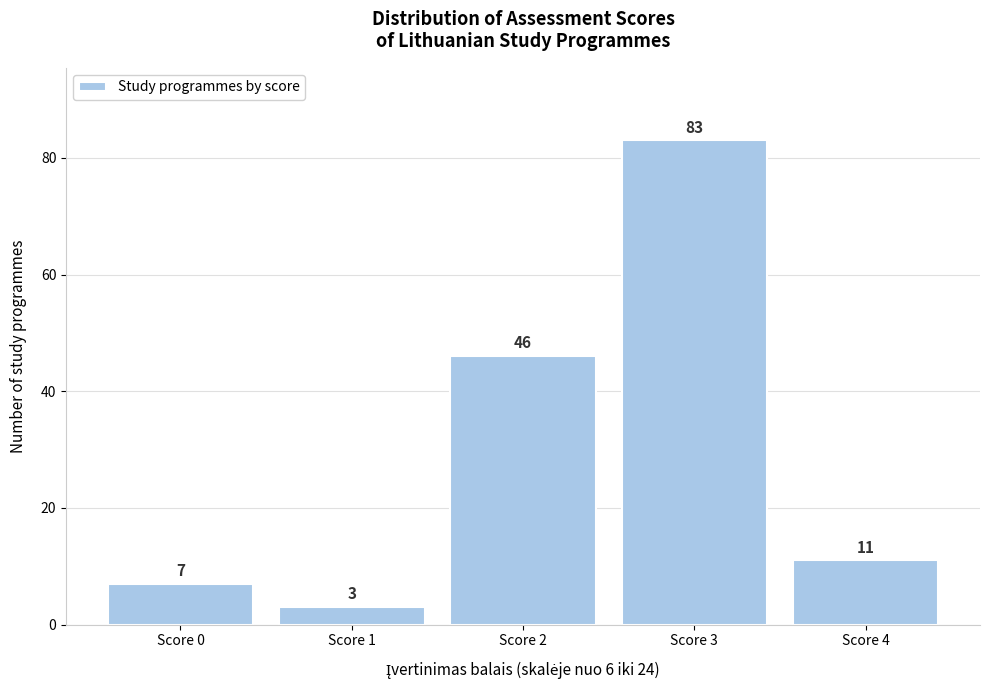

Reading right to left, transcribe all the data shown in this chart.

Score 4=11	Score 3=83	Score 2=46	Score 1=3	Score 0=7